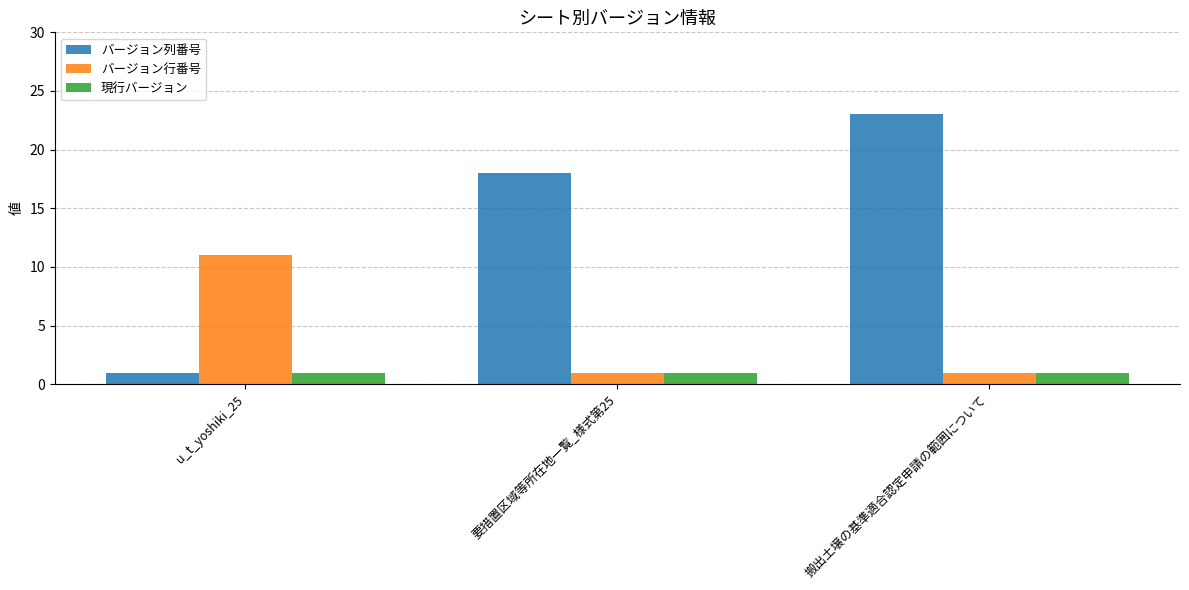

What is the difference between the highest and lowest values at u_t_yoshiki_25?

10